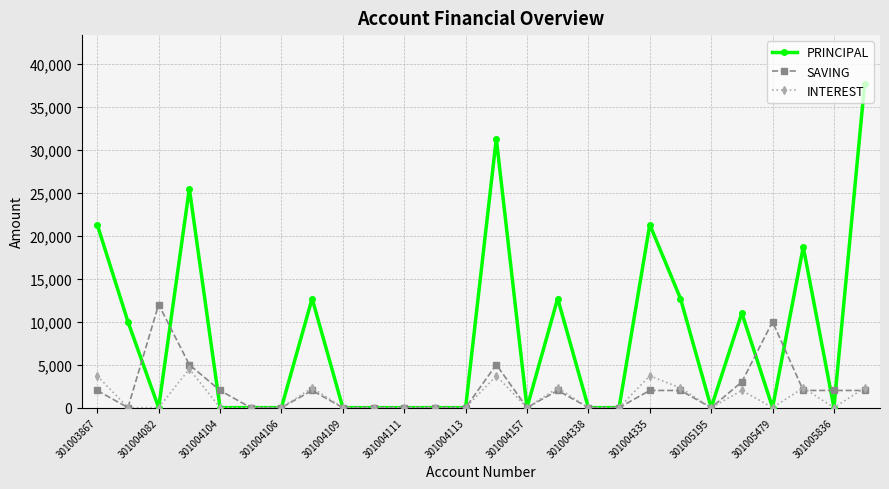

Which series has the largest range (max minus min)?

PRINCIPAL